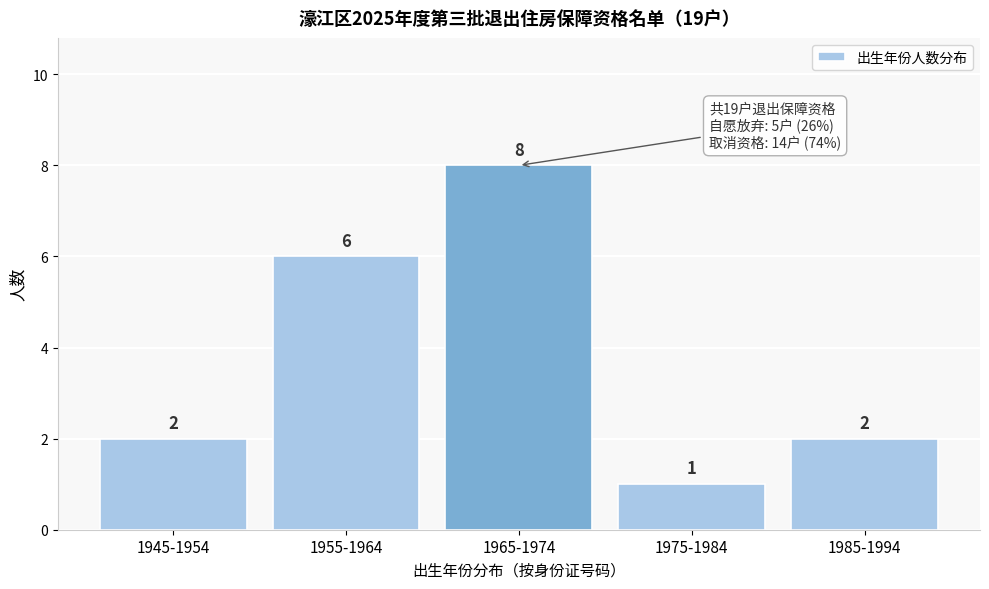

Reading right to left, extract all data points from this chart.

1985-1994=2	1975-1984=1	1965-1974=8	1955-1964=6	1945-1954=2